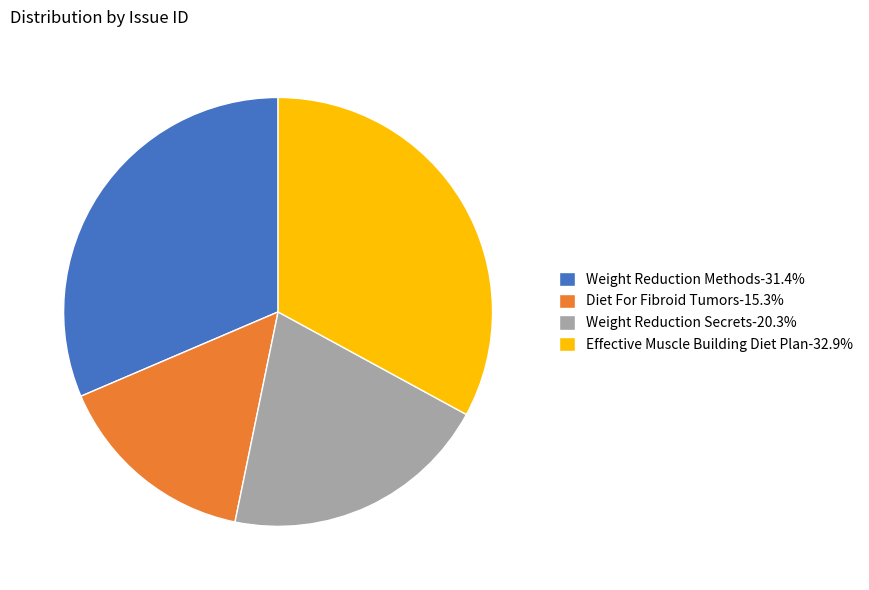

How many slices are in this pie chart?

4